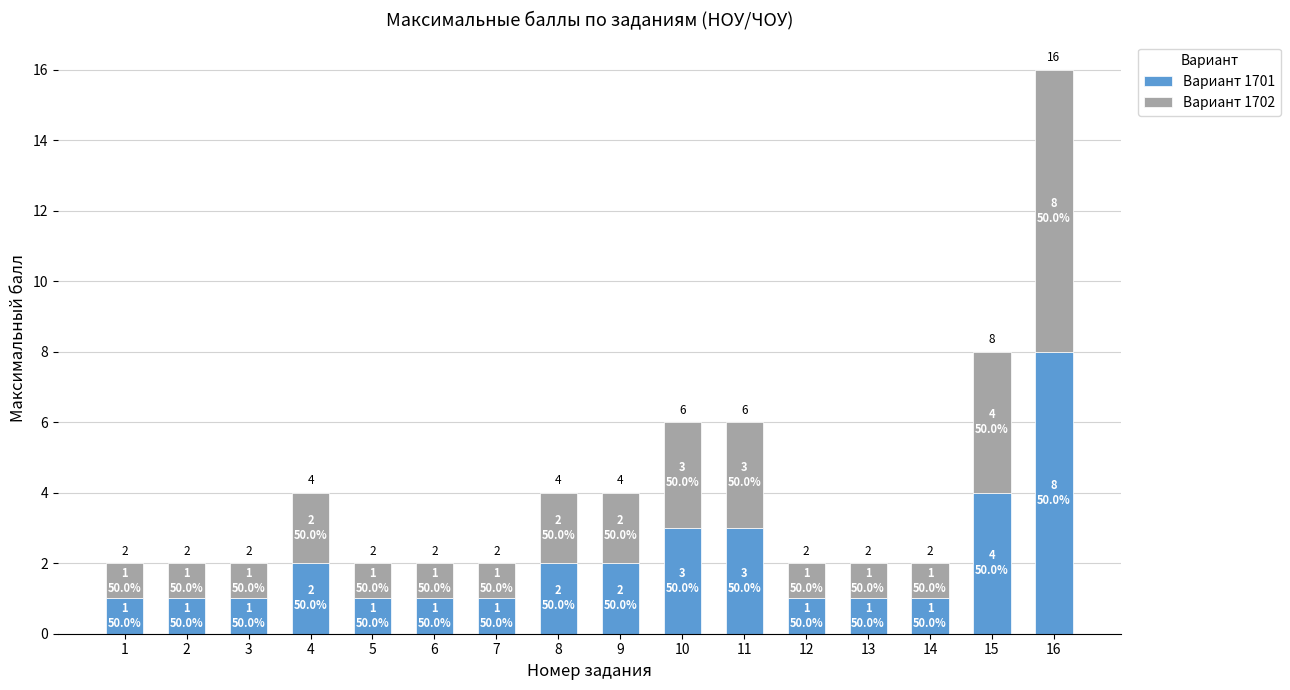

At which category is the sum across all series the highest?

16